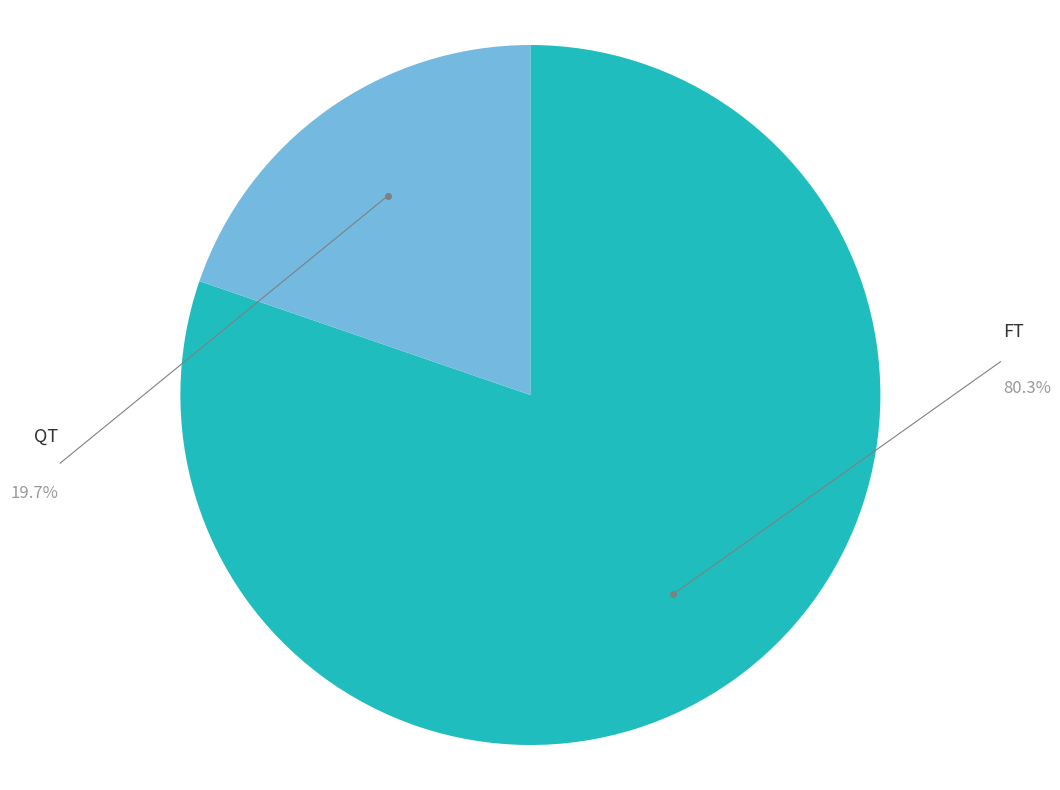

Does any single category account for the majority?

Yes